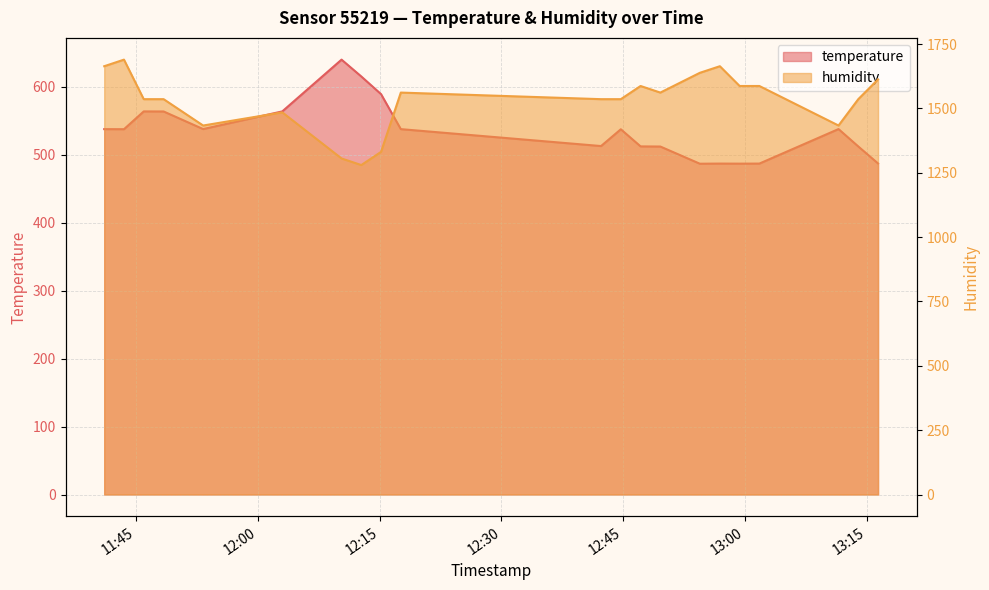

At which category does humidity reach its first local peak?

2024-01-25T11:43:30